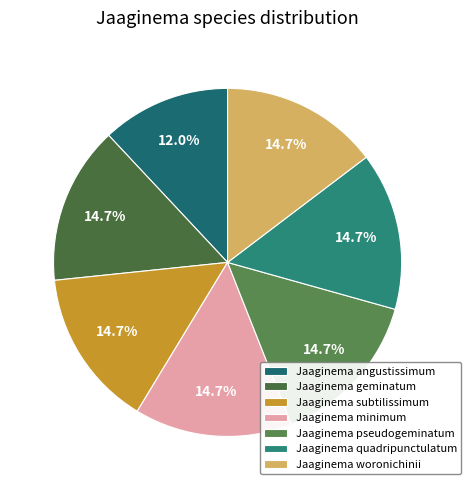

Does any single category account for the majority?

No